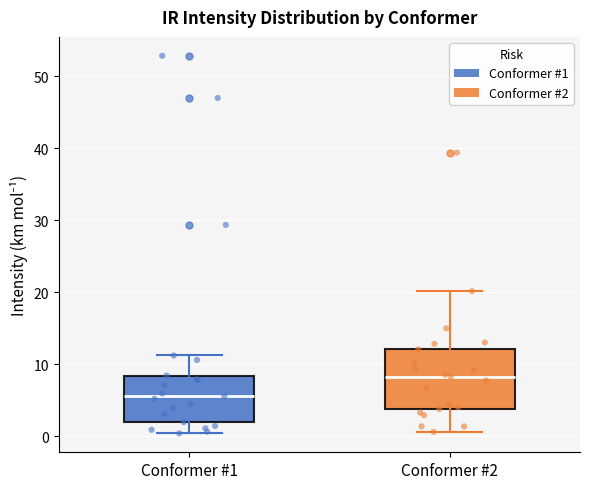

Where does the lower whisker of the box for Conformer #2 end on the y-axis? The values are not printed on the chart, so give them approximately, as read against the axis.

1